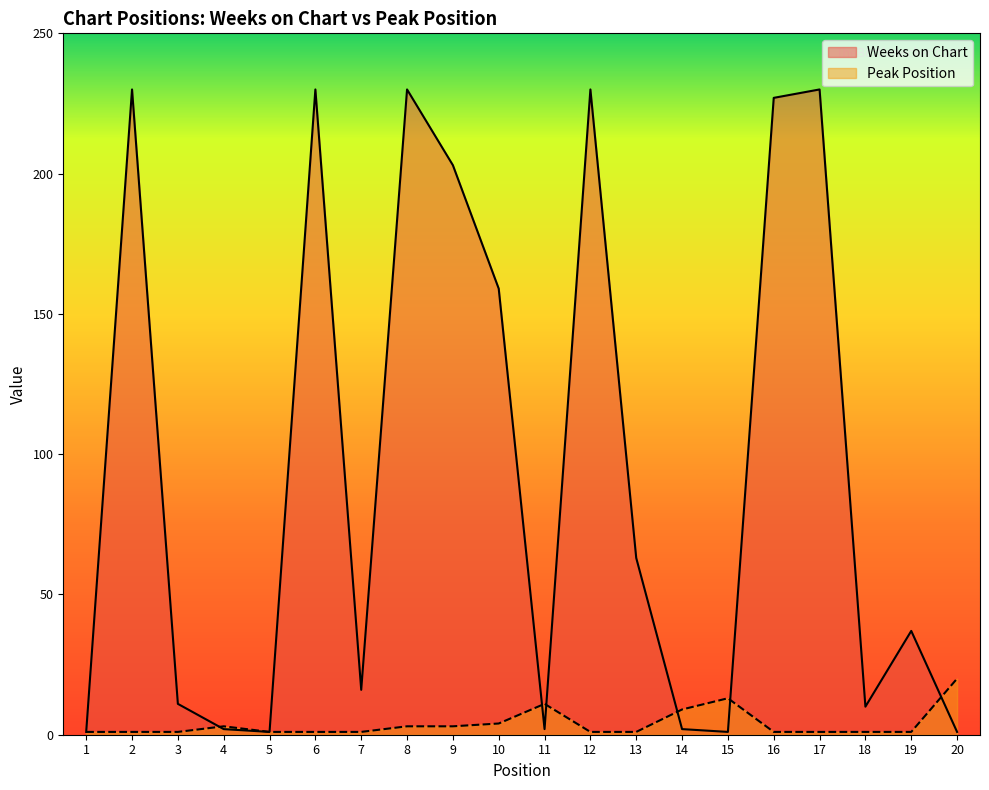

Reading left to right, list all the values displayed in this chart.

Weeks on Chart: 1	230	11	2	1	230	16	230	203	159	2	230	63	2	1	227	230	10	37	1
Peak Position: 1	1	1	3	1	1	1	3	3	4	11	1	1	9	13	1	1	1	1	20